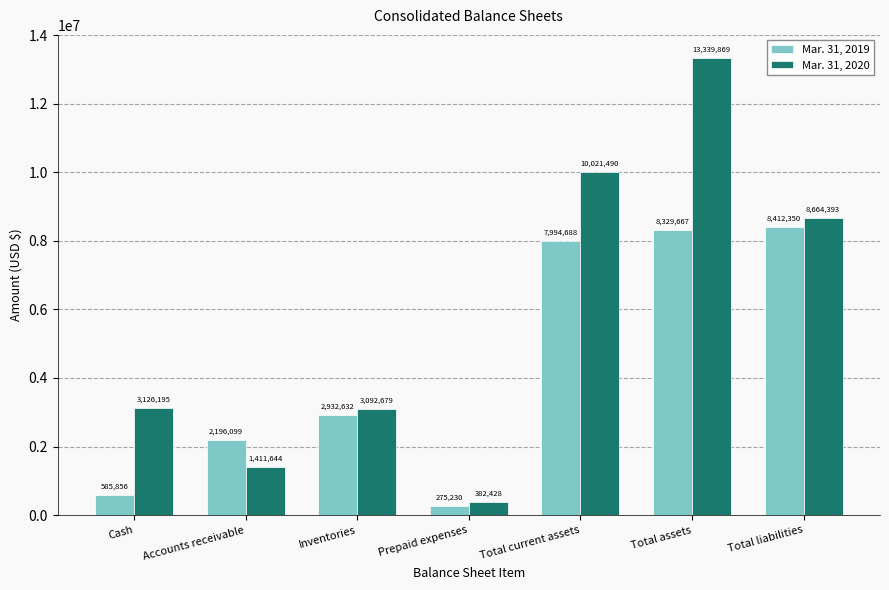

What is the approximate value of Mar. 31, 2019 at Prepaid expenses?

275230